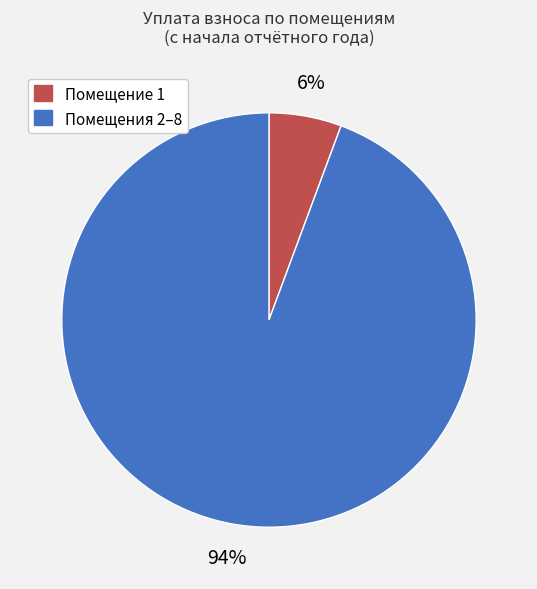

To the nearest percent, what is the average slice percentage?

50%